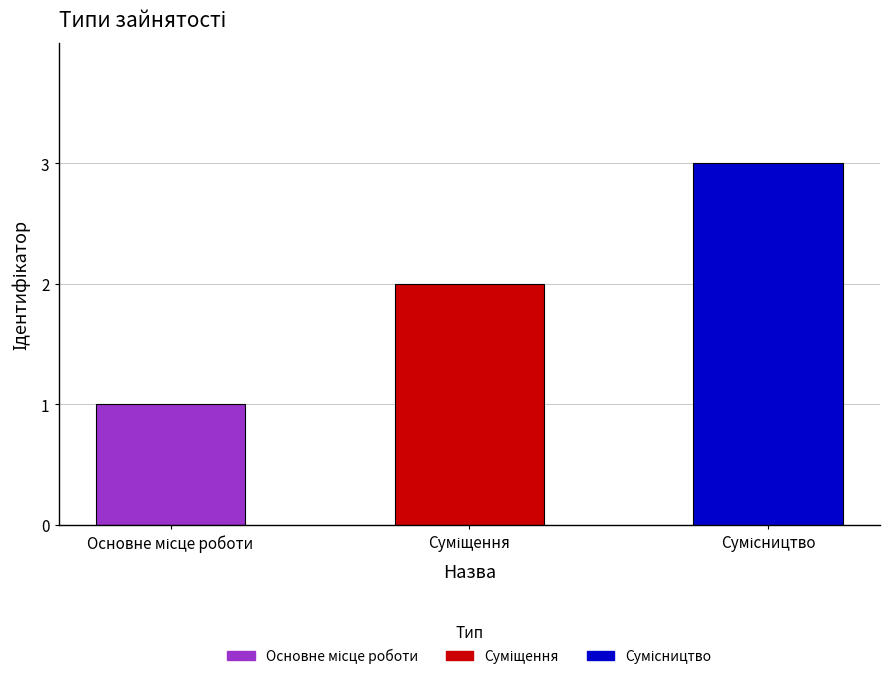

What is the sum of all values?

6